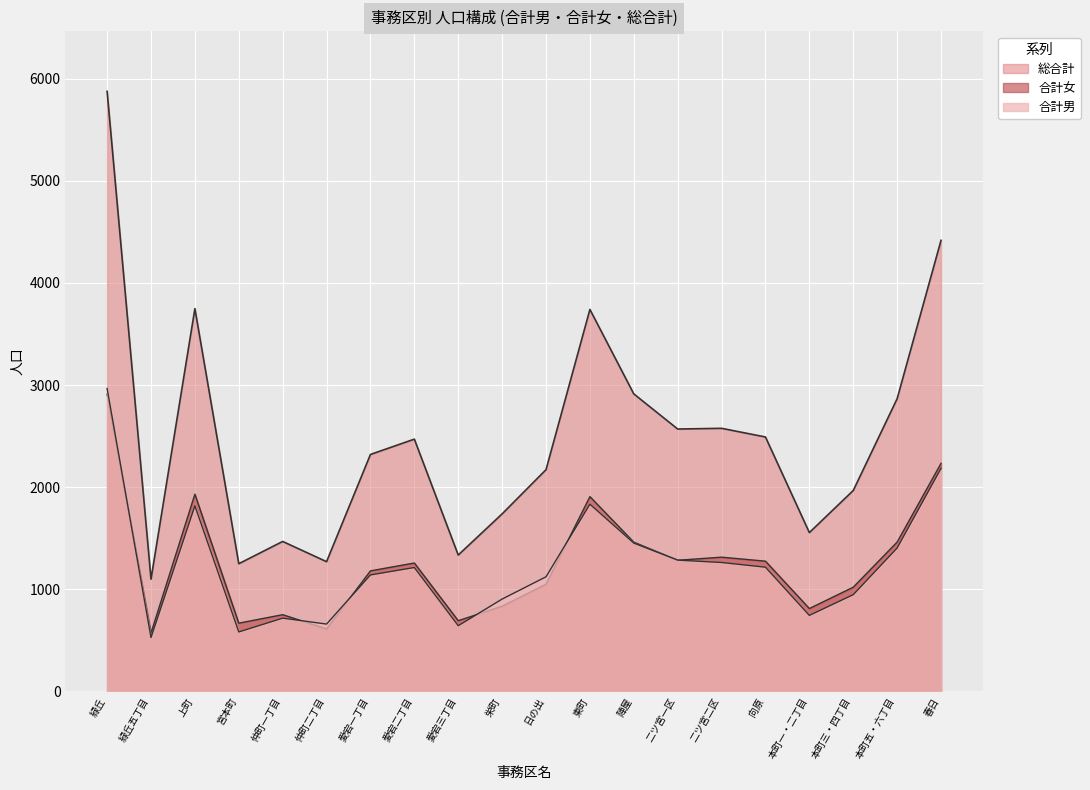

What is the approximate value of 総合計 at 愛宕二丁目, to the nearest 100?

2500